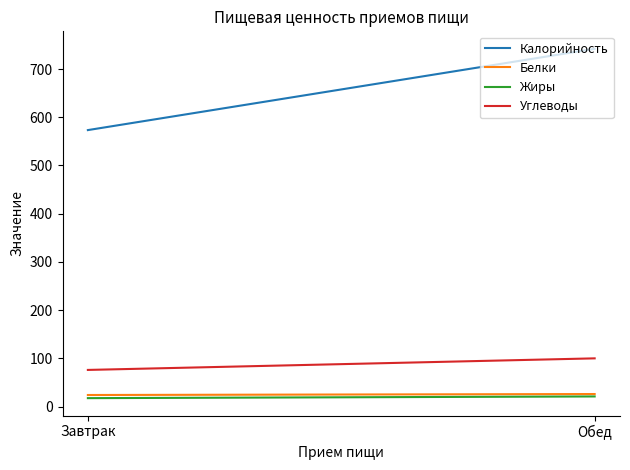

Reading left to right, what are all the values shown in this chart?

Калорийность: Завтрак=573.4	Обед=742.0
Белки: Завтрак=24.0	Обед=26.0
Жиры: Завтрак=17.5	Обед=21.0
Углеводы: Завтрак=76.0	Обед=100.0